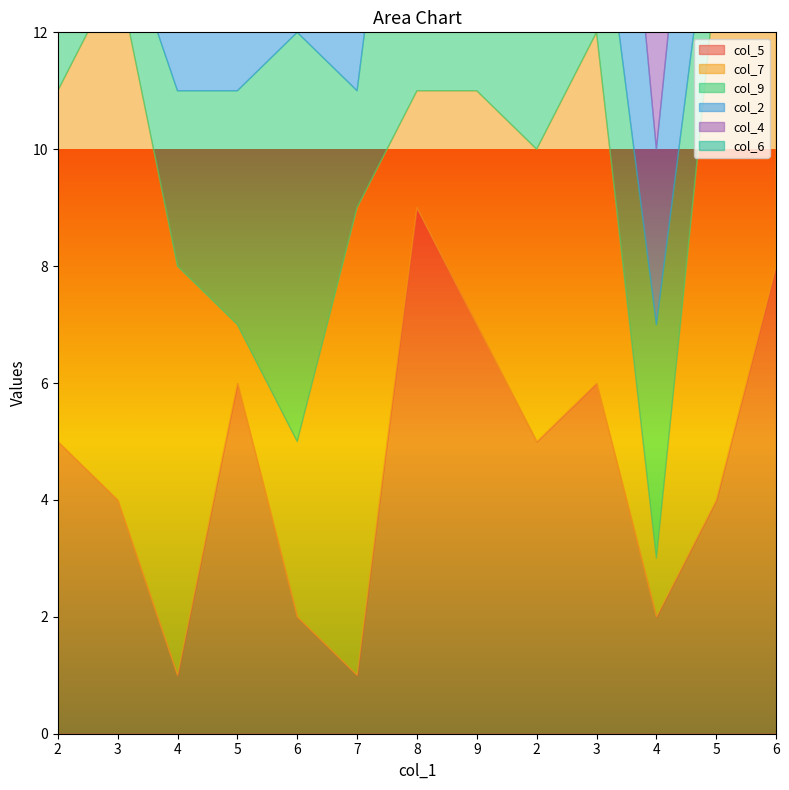

What is the difference between the second highest and second lowest values in the col_7 series?

8